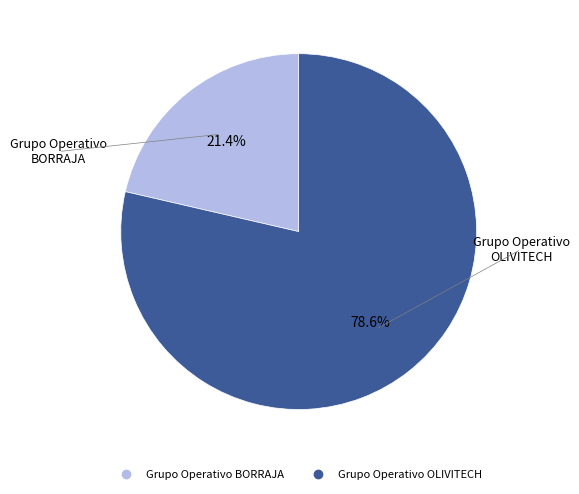

What is the total percentage of Grupo Operativo OLIVITECH and Grupo Operativo BORRAJA?

100.0%